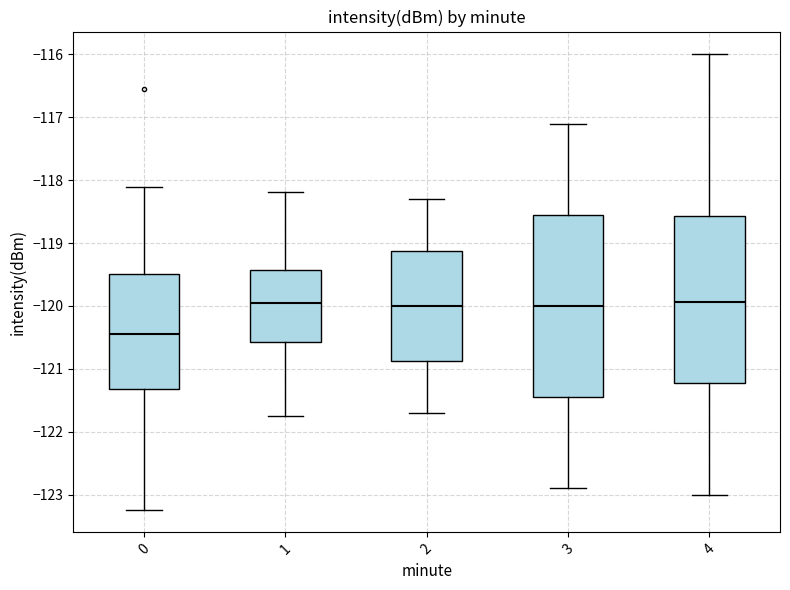

Comparing the boxes themselves (not the whiskers), which one is the tallest?

3